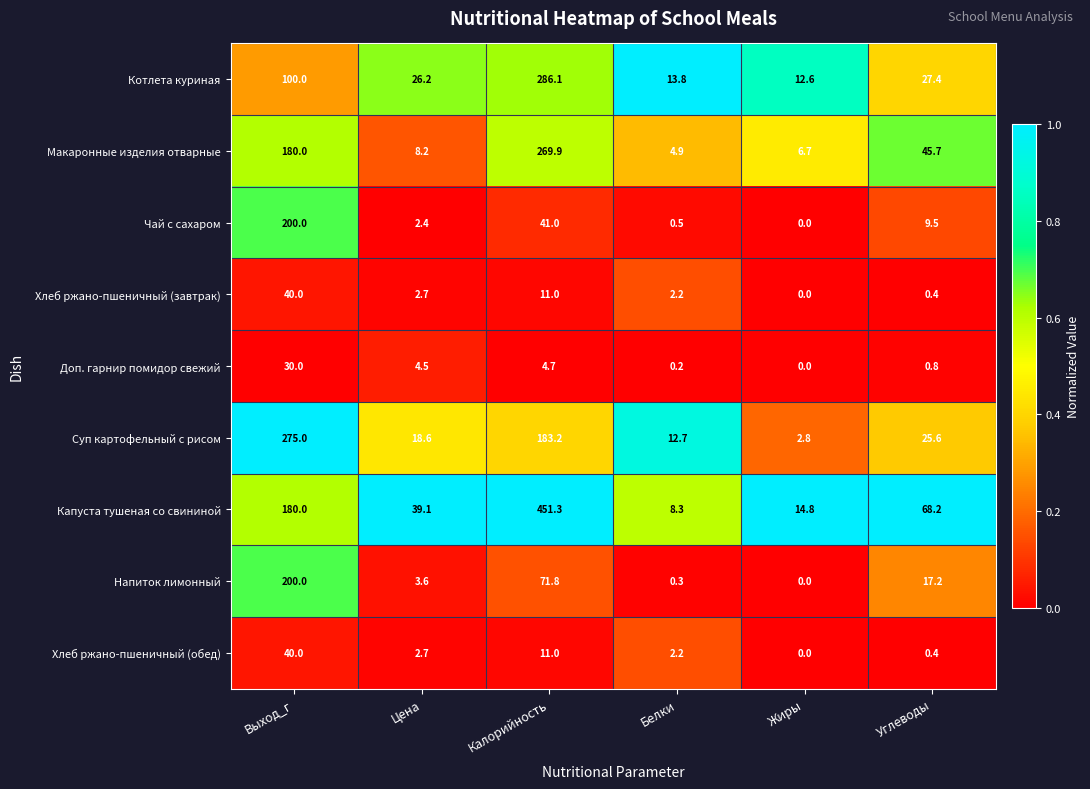

What is the greatest value displayed?

451.3